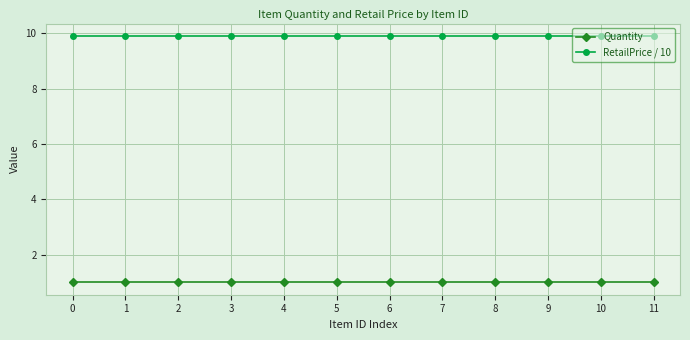

What is the minimum value shown in the chart?

1.0